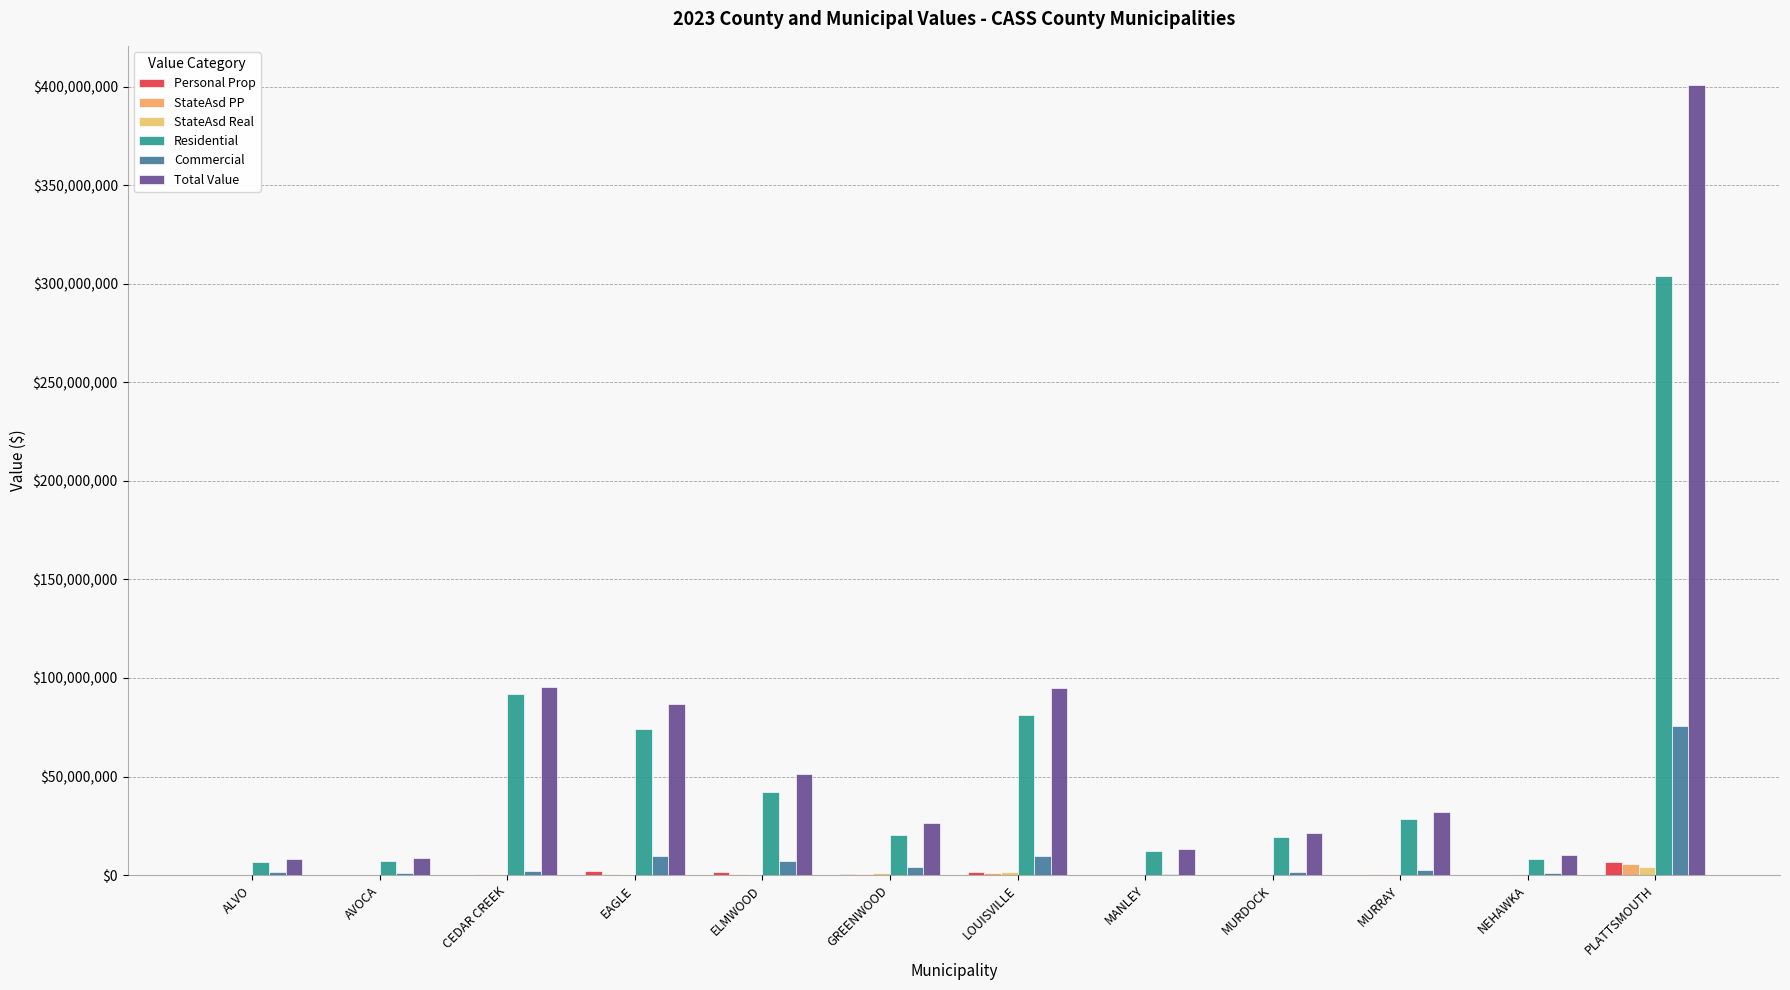

What is the difference between the highest and lowest values at LOUISVILLE?

93957010